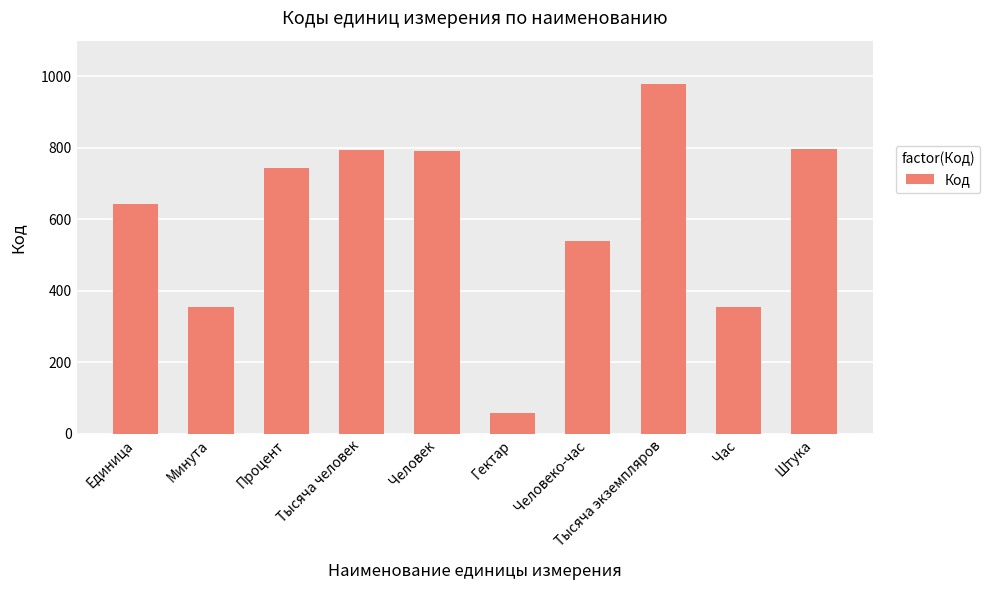

Which label corresponds to the largest value in the chart?

Тысяча экземпляров